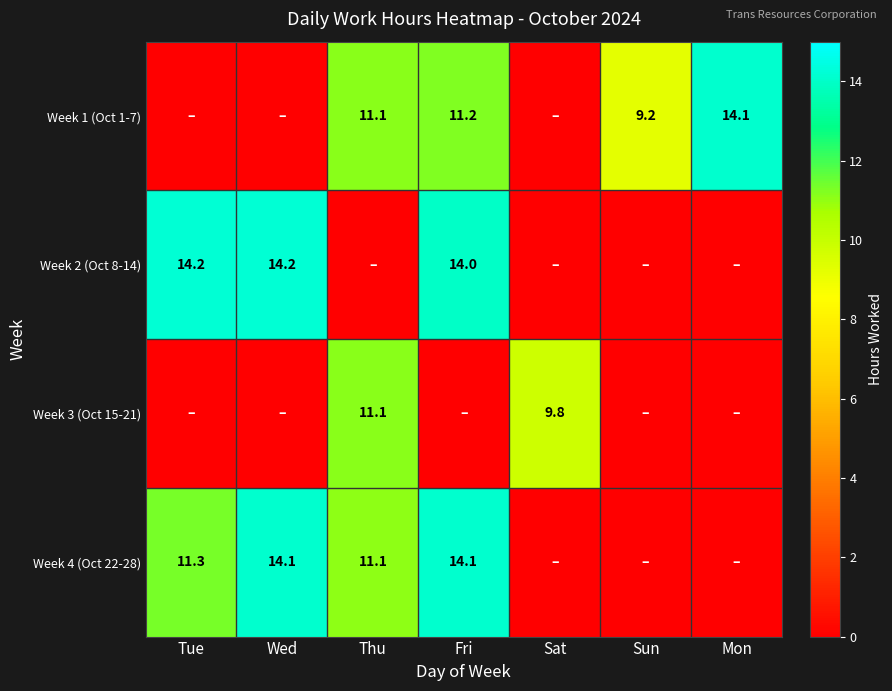

What is the sum of the Week 2 (Oct 8-14) values at Tue and Fri?

28.2